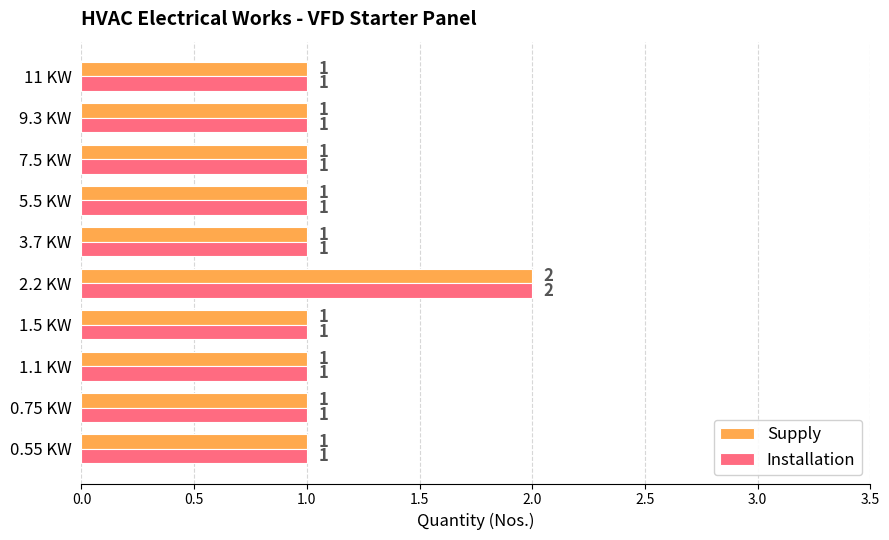

True or false: Installation has a value of 1 at 1.5 KW.

True